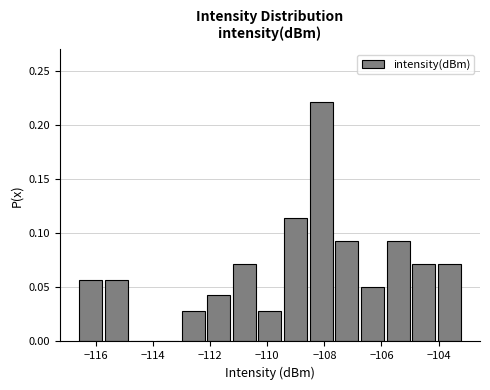

Reading left to right, list every bar in this chart as the range it spans on the x-axis followed by its height. Neither the bar edges nor the heights are printed on the chart, so give them approximately, as read against the axes.

-116.6 to -115.8: 0.055
-115.8 to -114.8: 0.055
-114.8 to -114.0: 0
-114.0 to -113.0: 0
-113.0 to -112.2: 0.030
-112.2 to -111.2: 0.045
-111.2 to -110.4: 0.070
-110.4 to -109.4: 0.030
-109.4 to -108.6: 0.115
-108.6 to -107.6: 0.220
-107.6 to -106.8: 0.095
-106.8 to -105.8: 0.050
-105.8 to -105.0: 0.095
-105.0 to -104.0: 0.070
-104.0 to -103.2: 0.070